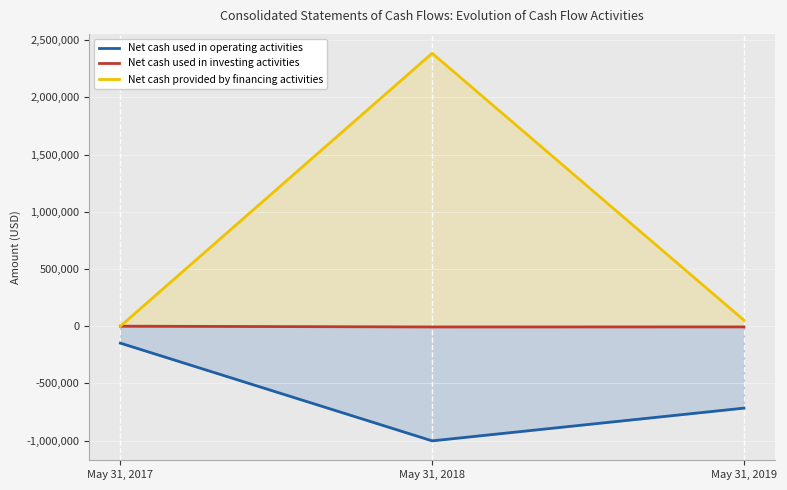

Which series changed the most between May 31, 2018 and May 31, 2019?

Net cash provided by financing activities